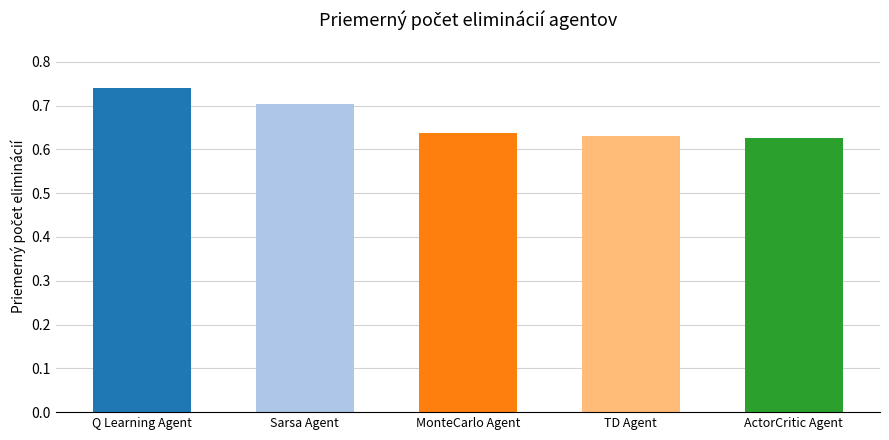

What is the label of the 5th bar from the left?

ActorCritic Agent